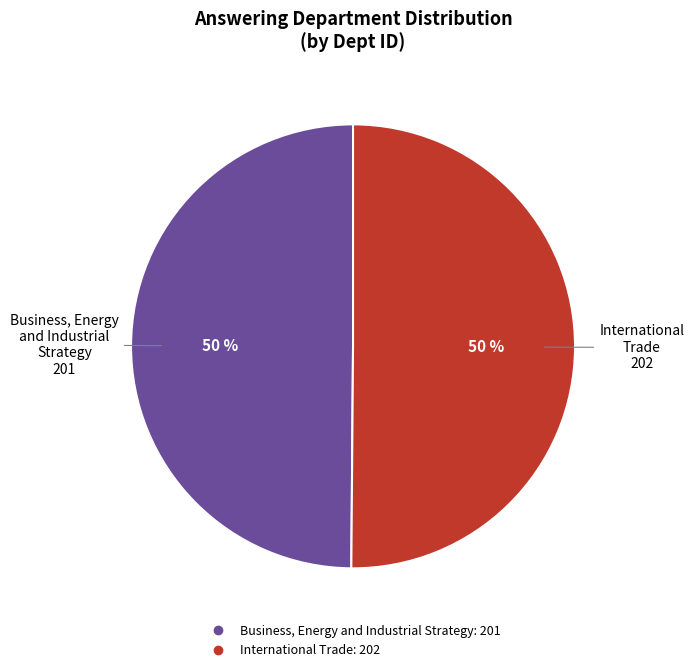

The Business, Energy and Industrial Strategy slice represents 50% of the pie. True or false?

True